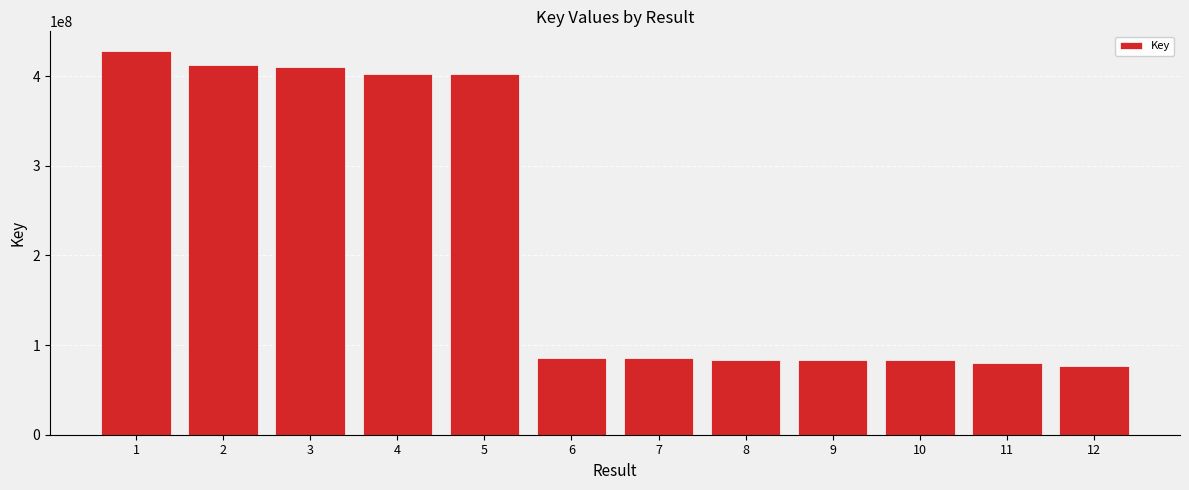

How many bars are there in total?

12